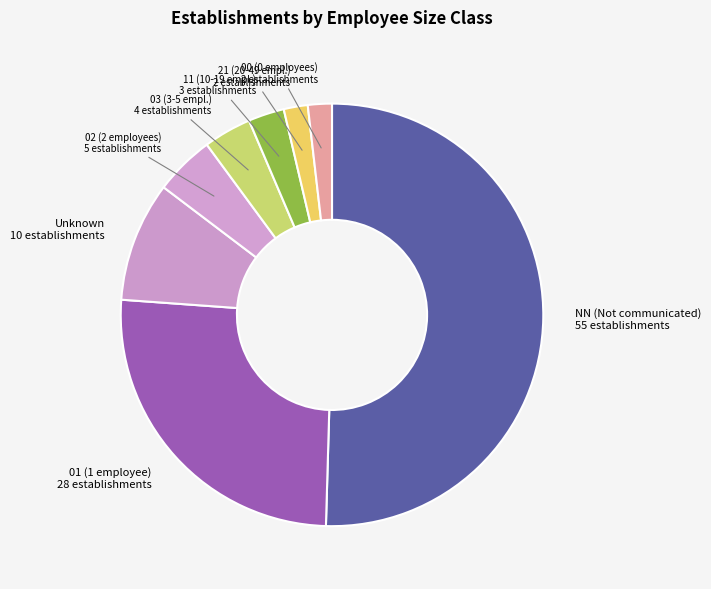

Combined, do Unknown and 03 (3-5 empl.) account for over 50%?

No